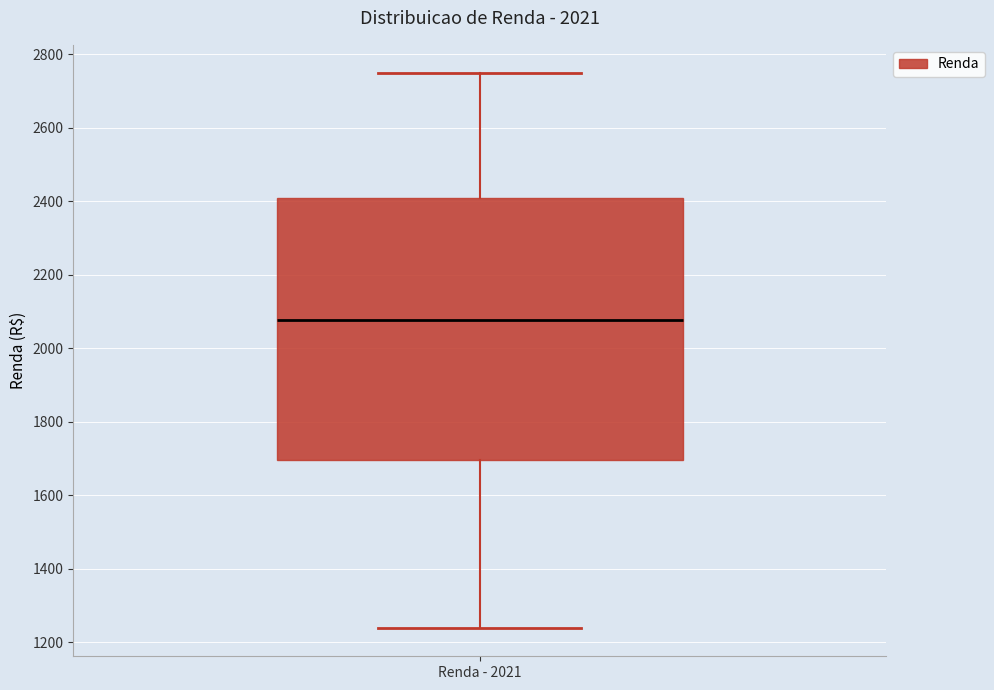

Read this box plot against the y-axis: the position of the median line, the range covered by the box, and the ends of both whiskers. The values are not printed on the chart, so give them approximately, as read against the axis.

median 2080, box 1700 to 2420, whiskers 1240 to 2760